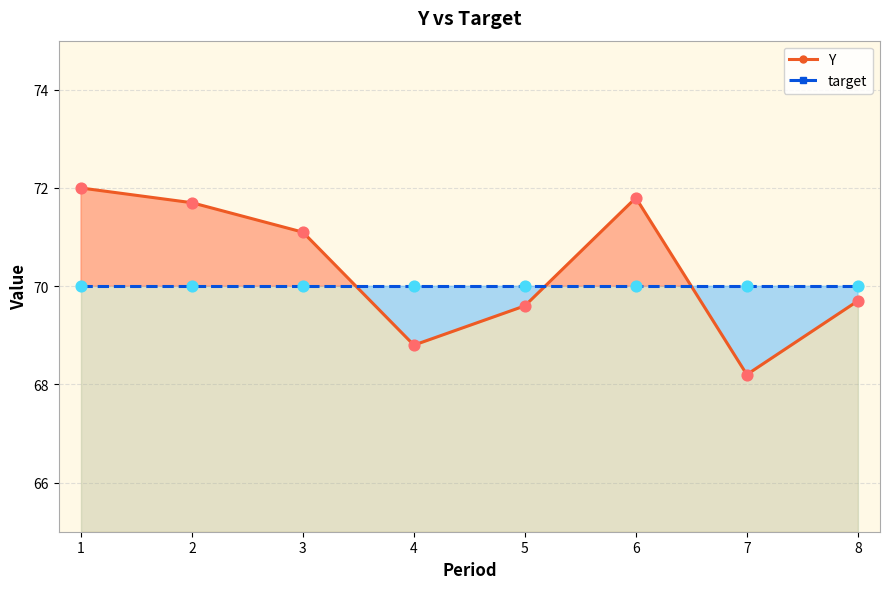

Is the value of target at 1 greater than the value of Y at 8?

Yes